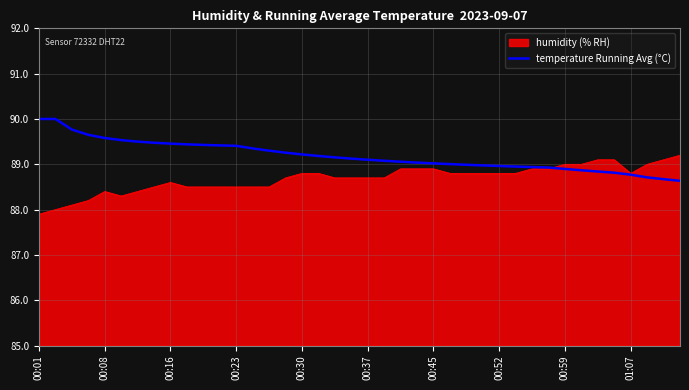

How many lines are shown in the chart?

2